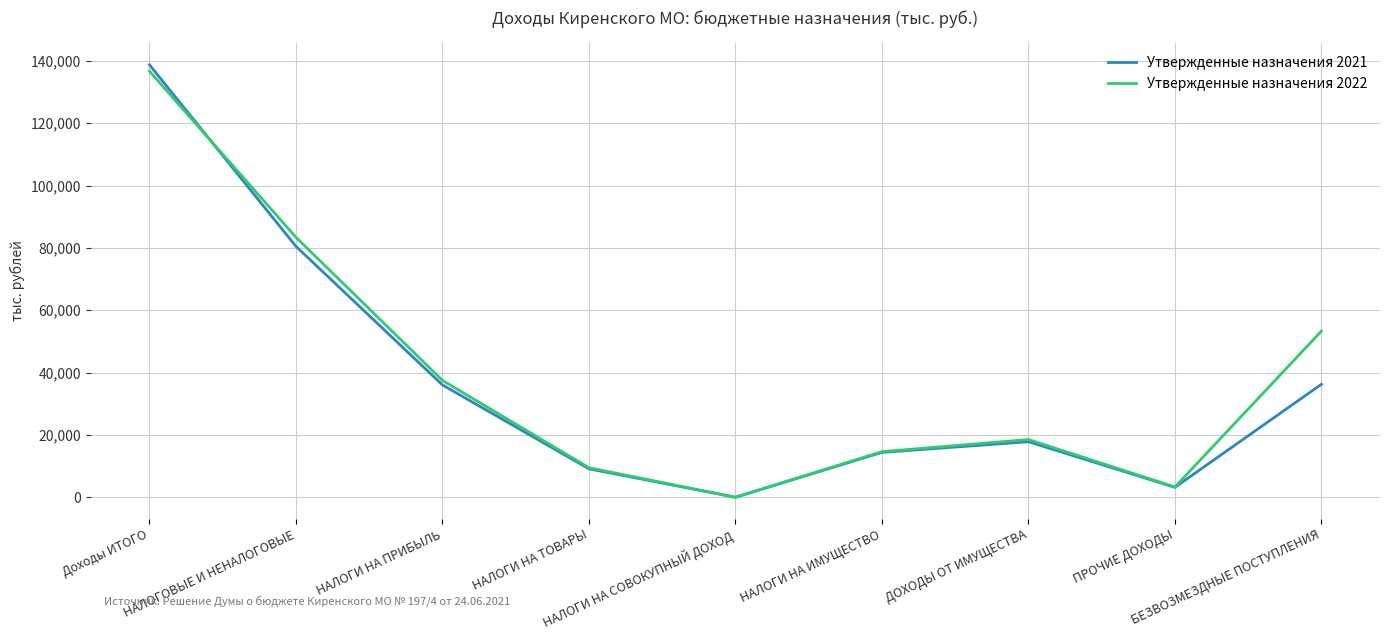

In Утвержденные назначения 2022, how many points are higher than both neighbors (excluding endpoints)?

1